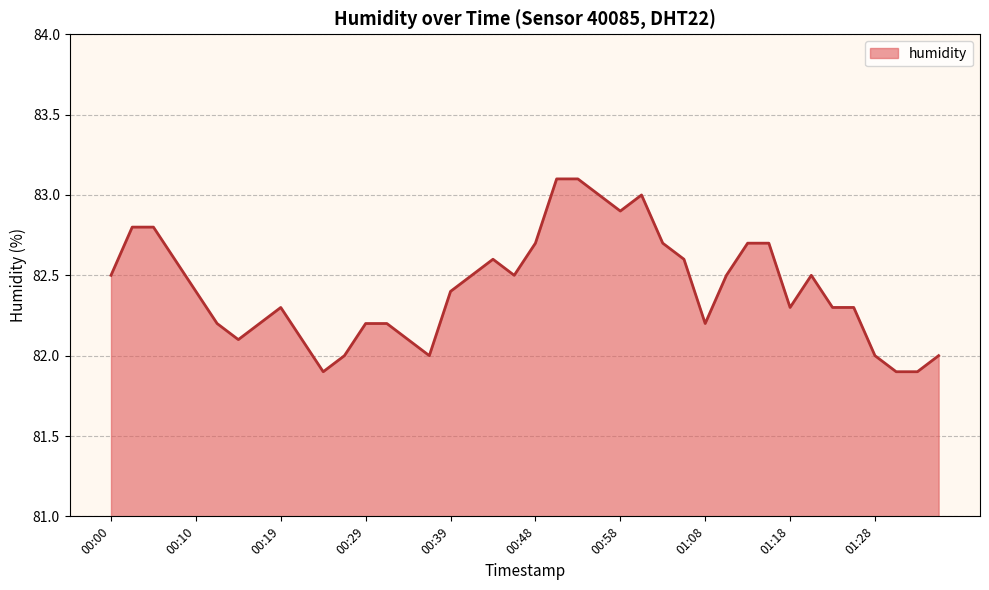

True or false: there are more than 0 points higher than both neighbors.

True